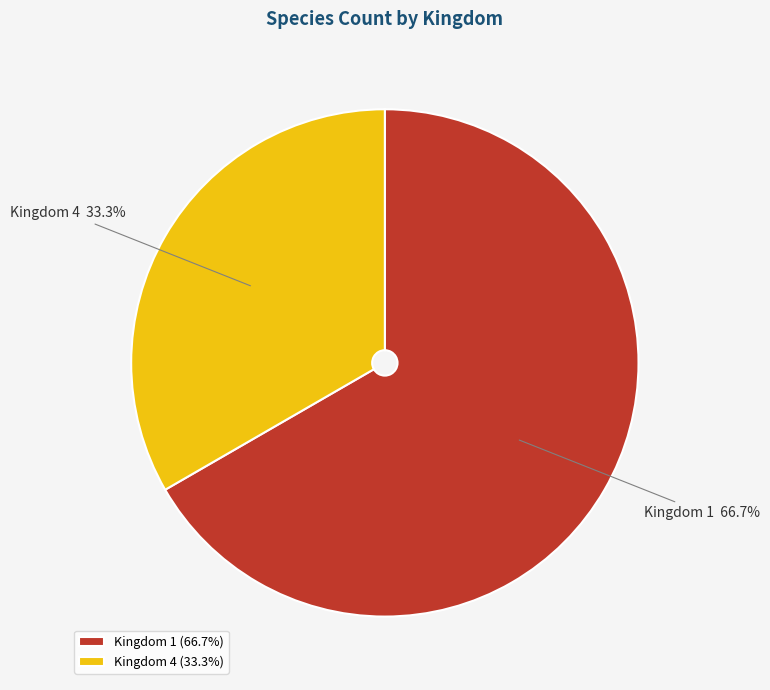

To the nearest percent, what is the average slice percentage?

50%